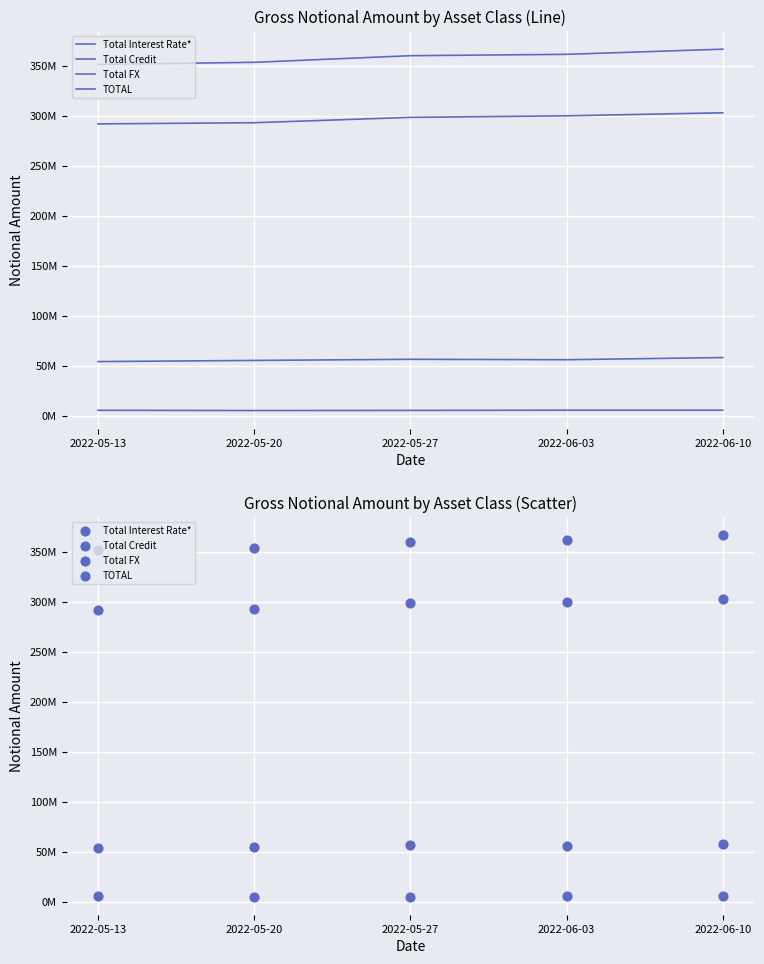

Which series contains the highest Y value?

TOTAL